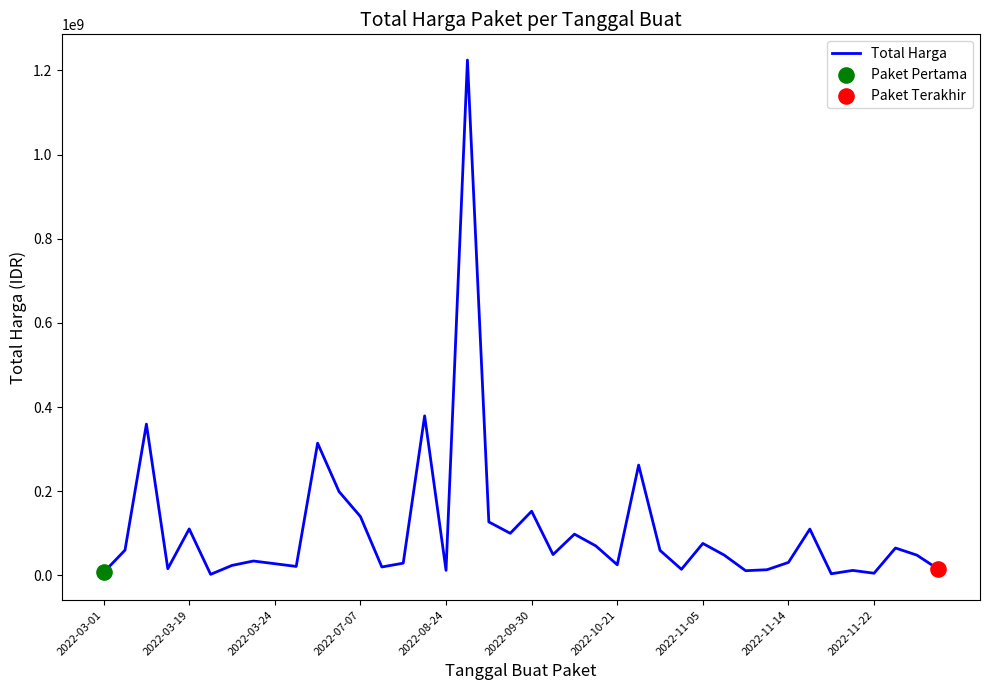

What is the maximum value shown in the chart?

1224682000